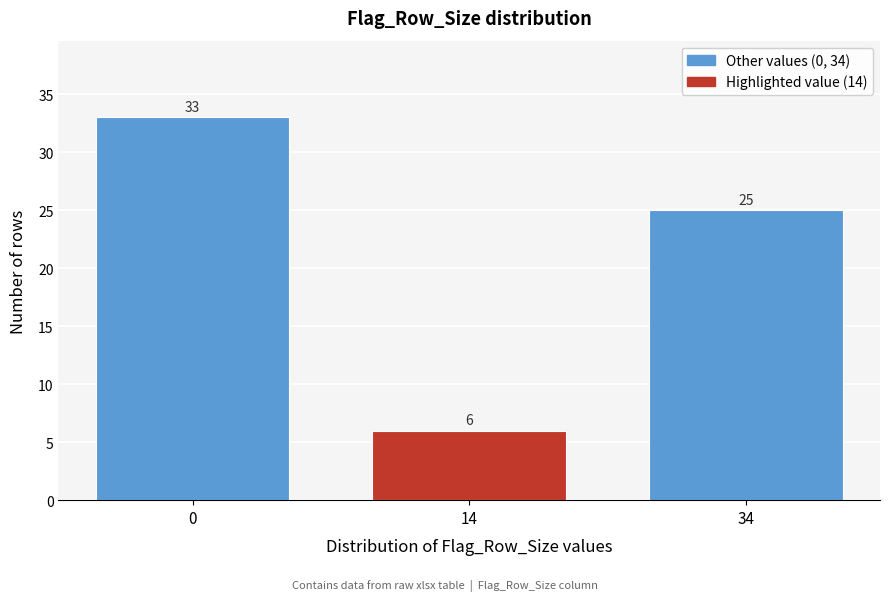

Reading left to right, transcribe all the data shown in this chart.

33	6	25